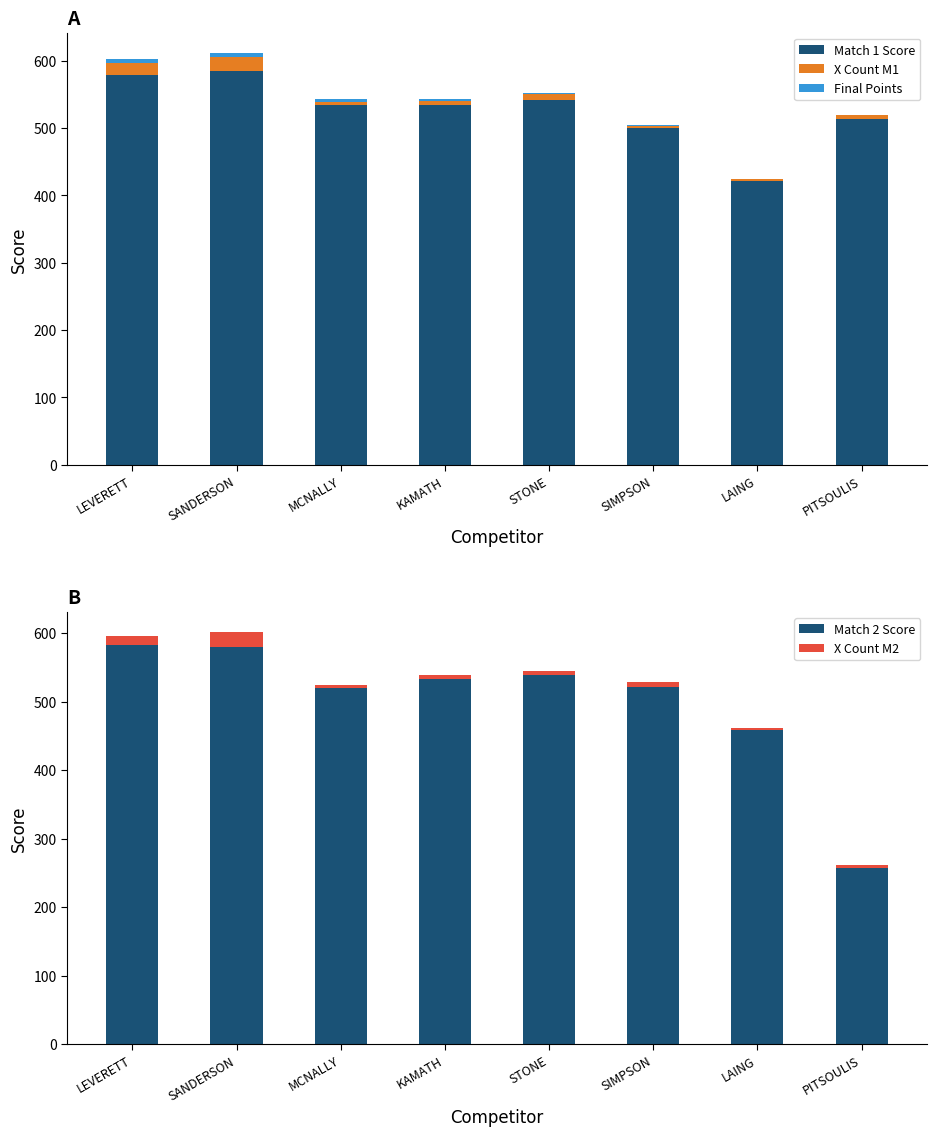

Which series has the largest total across all categories?

Match 1 Score